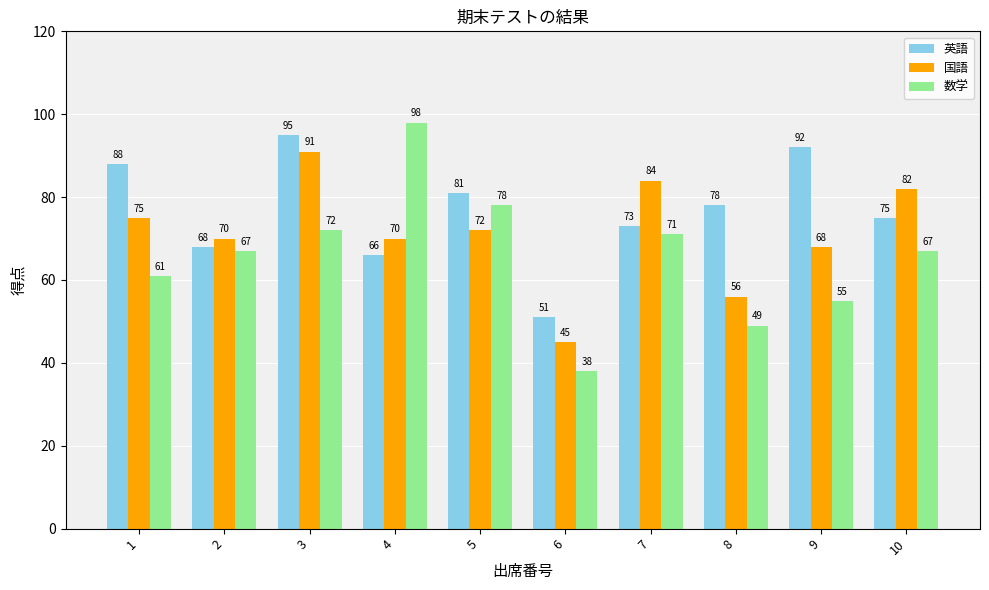

What is the difference between the maximum and minimum values in the 国語 series?

46